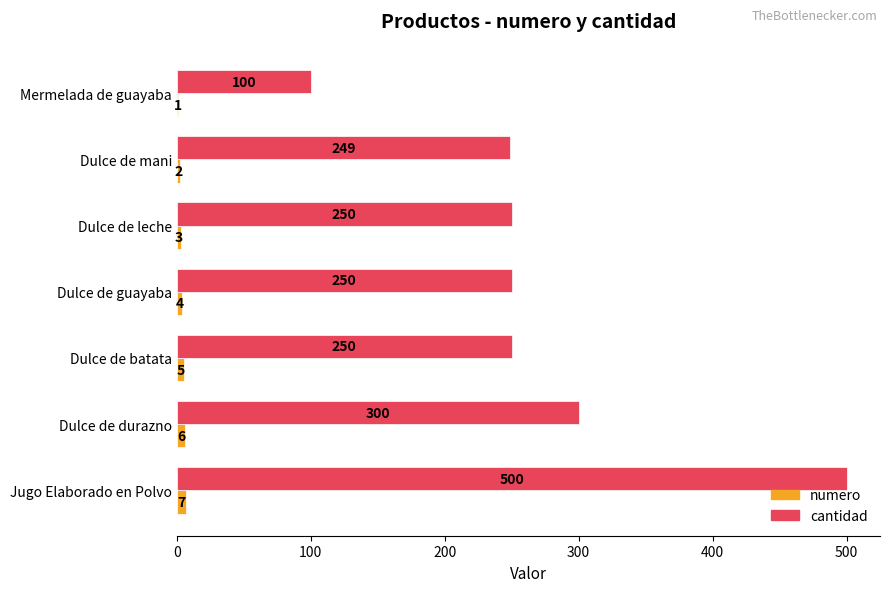

Which category has the highest value across all series?

Jugo Elaborado en Polvo